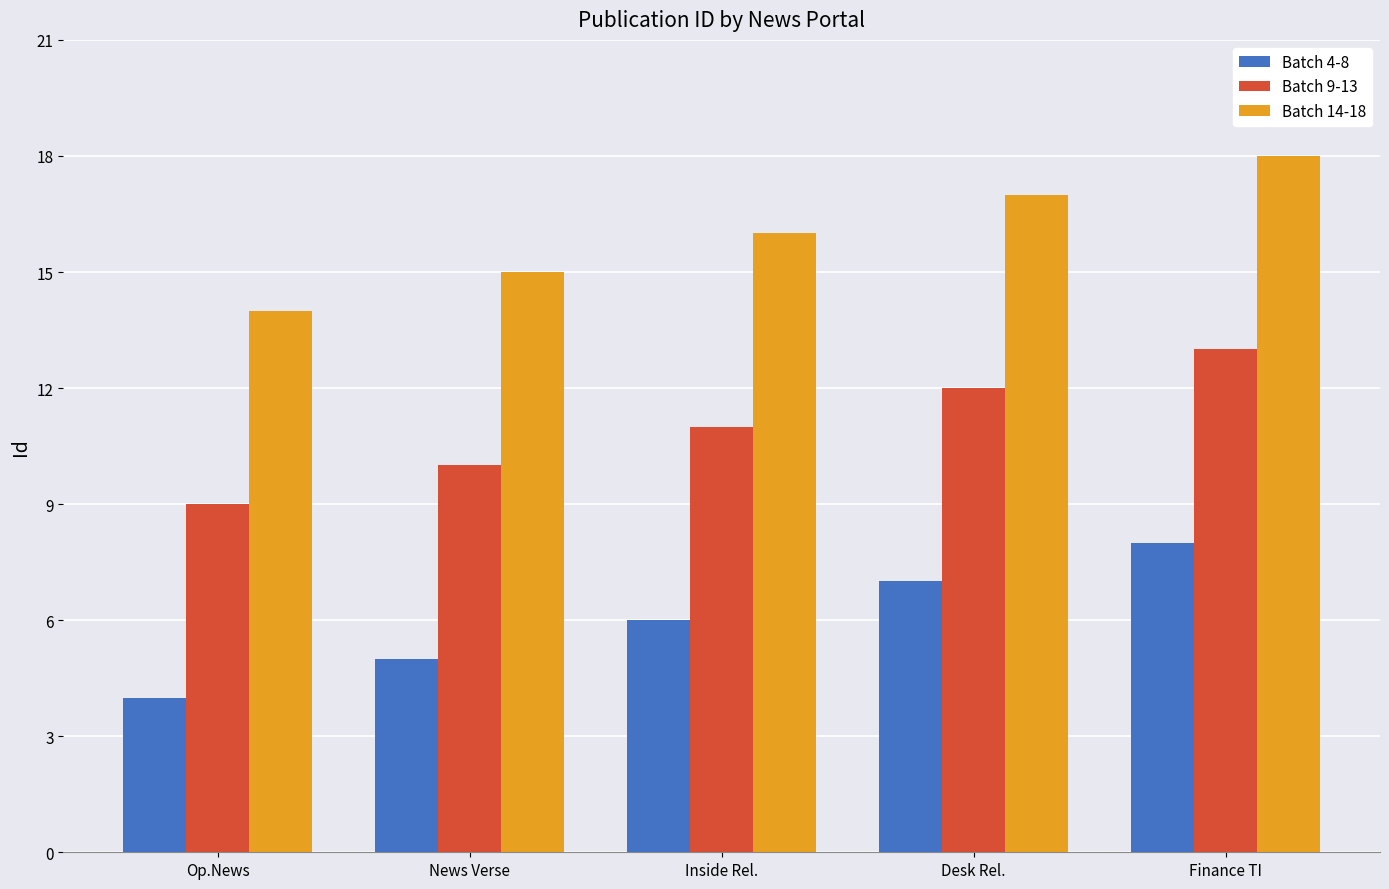

Are the bars horizontal?

No